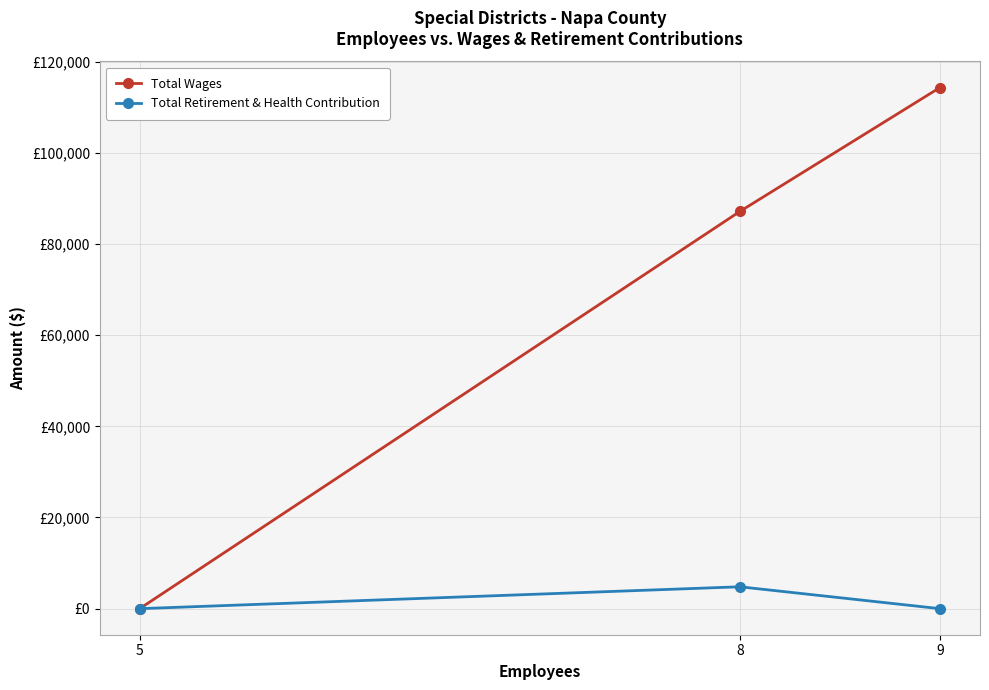

Reading left to right, what are all the values shown in this chart?

Total Wages: 0	87139	114318
Total Retirement & Health Contribution: 0	4800	0